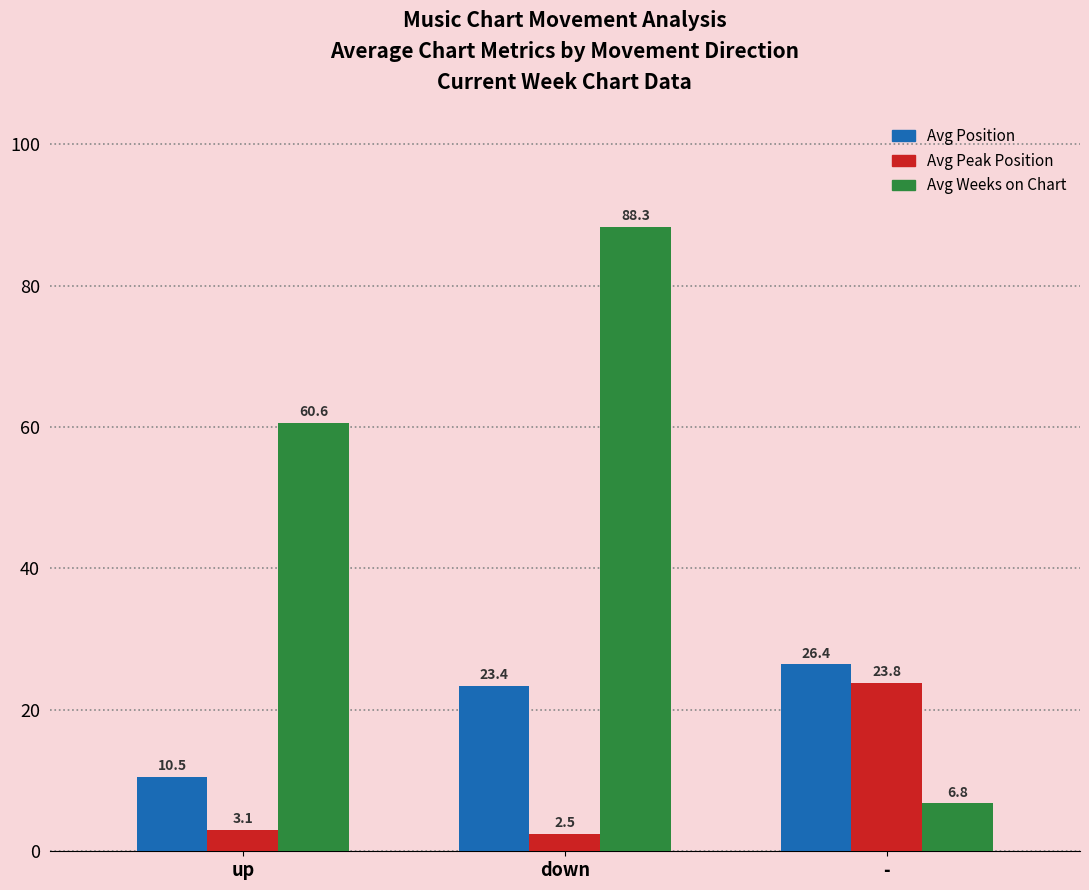

What is the approximate value of Avg Peak Position at down?

2.5